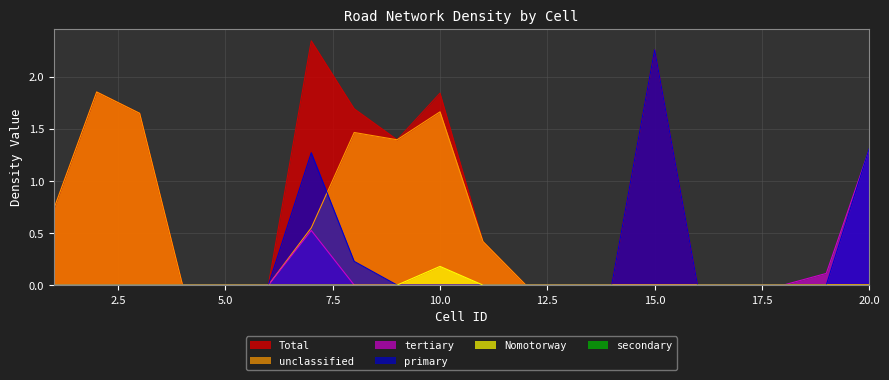

The primary series shows 1.2 at 15.0. True or false?

False